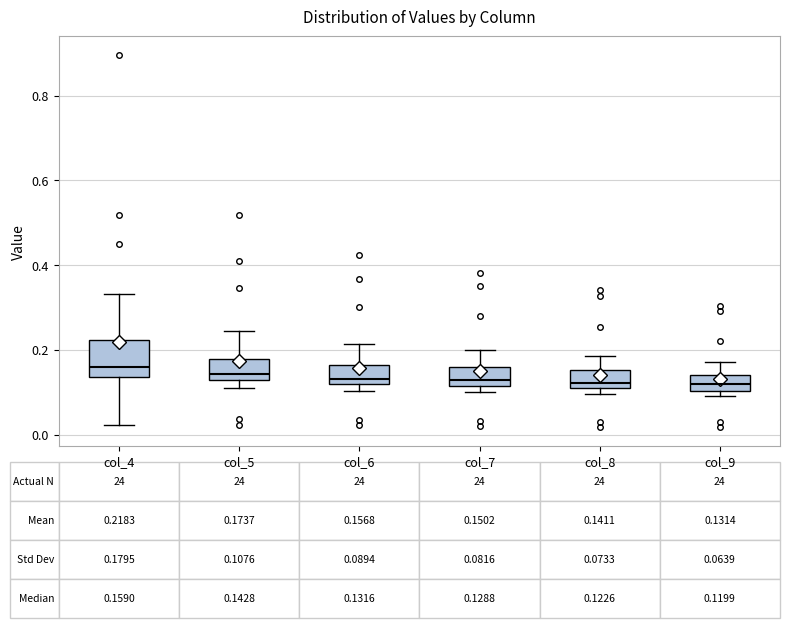

Comparing the boxes themselves (not the whiskers), which one is the tallest?

col_4